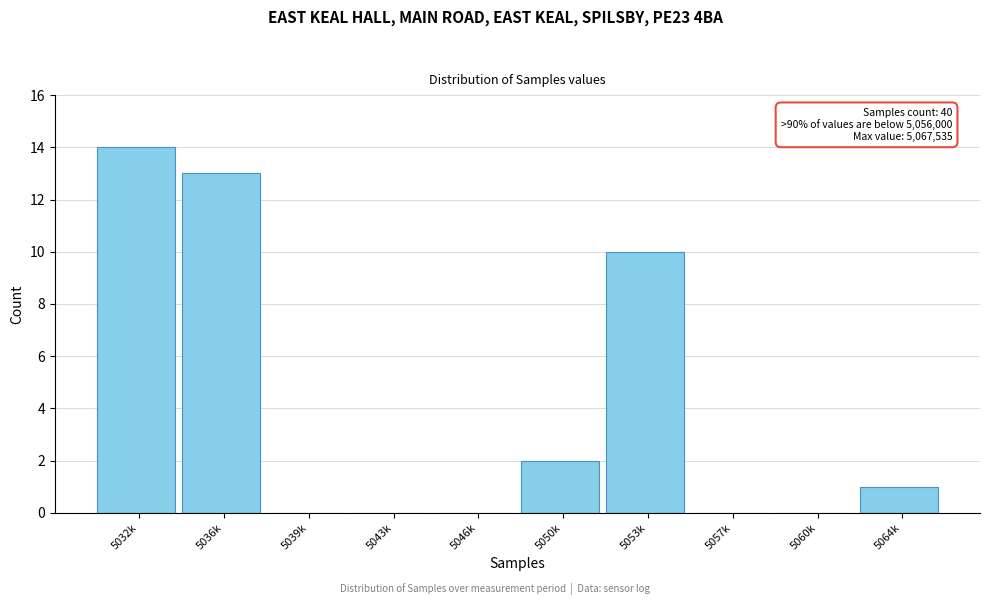

Reading right to left, extract all data points from this chart.

5064k=1	5060k=0	5057k=0	5053k=10	5050k=2	5046k=0	5043k=0	5039k=0	5036k=13	5032k=14